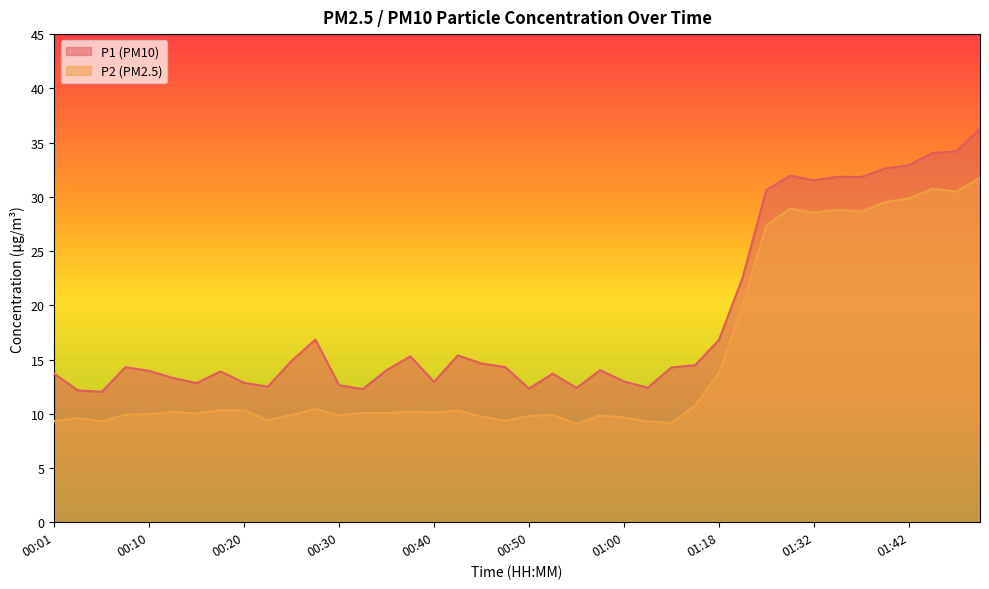

How many interior local valleys does the P1 series have?

10